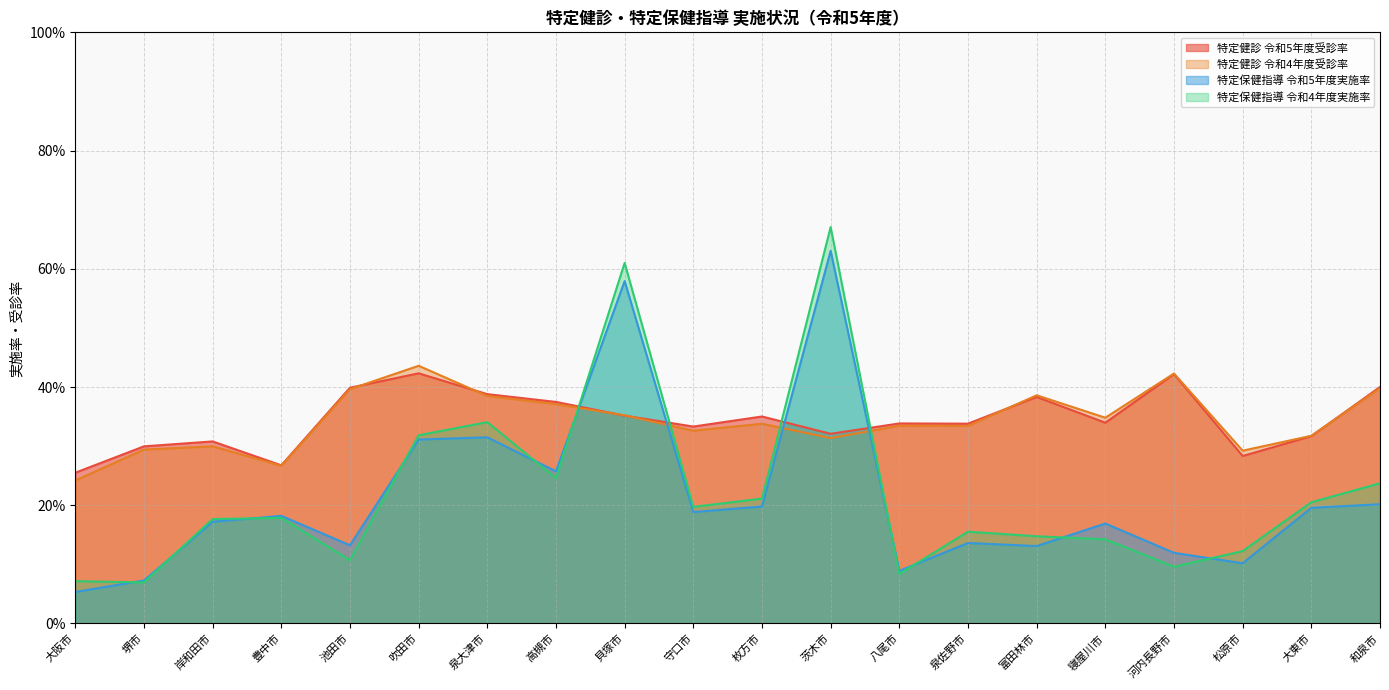

At which category does 特定健診 令和5年度受診率 reach its first local peak?

岸和田市